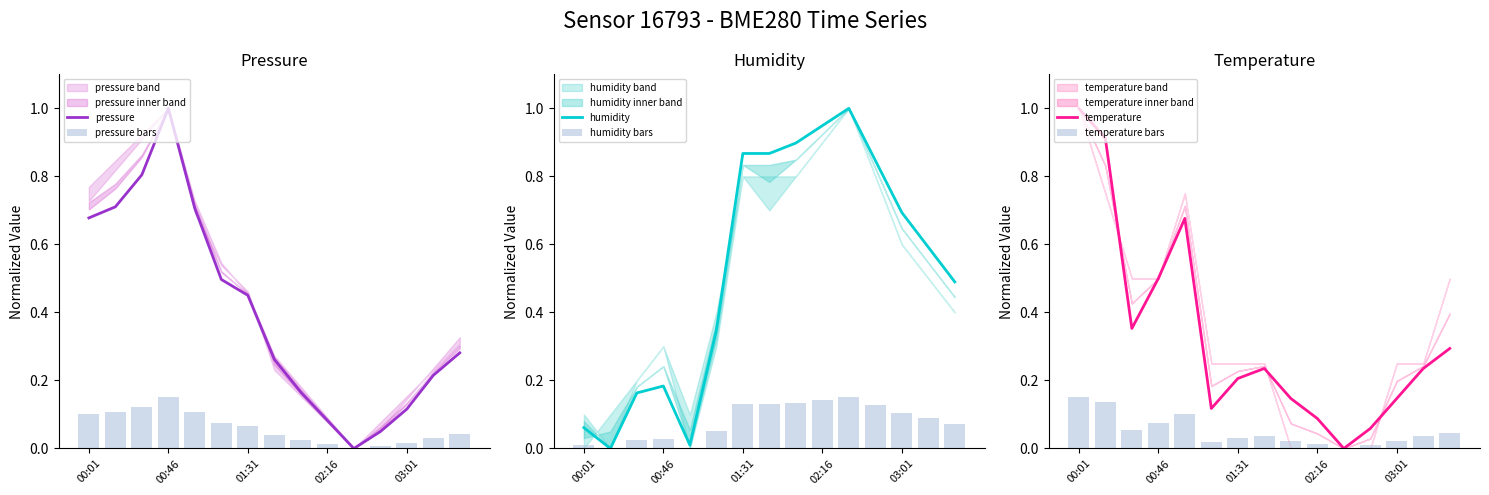

Reading left to right, list all the values displayed in this chart.

pressure: 0.7	0.7	0.8	1.0	0.7	0.5	0.5	0.3	0.2	0.1	0.0	0.0	0.1	0.2	0.3
pressure bars: 0.1	0.1	0.1	0.1	0.1	0.1	0.1	0.0	0.0	0.0	0.0	0.0	0.0	0.0	0.0
humidity: 0.1	0.0	0.2	0.2	0.0	0.3	0.9	0.9	0.9	0.9	1.0	0.8	0.7	0.6	0.5
humidity bars: 0.0	0.0	0.0	0.0	0.0	0.1	0.1	0.1	0.1	0.1	0.1	0.1	0.1	0.1	0.1
temperature: 1.0	0.9	0.4	0.5	0.7	0.1	0.2	0.2	0.1	0.1	0.0	0.1	0.1	0.2	0.3
temperature bars: 0.1	0.1	0.1	0.1	0.1	0.0	0.0	0.0	0.0	0.0	0.0	0.0	0.0	0.0	0.0